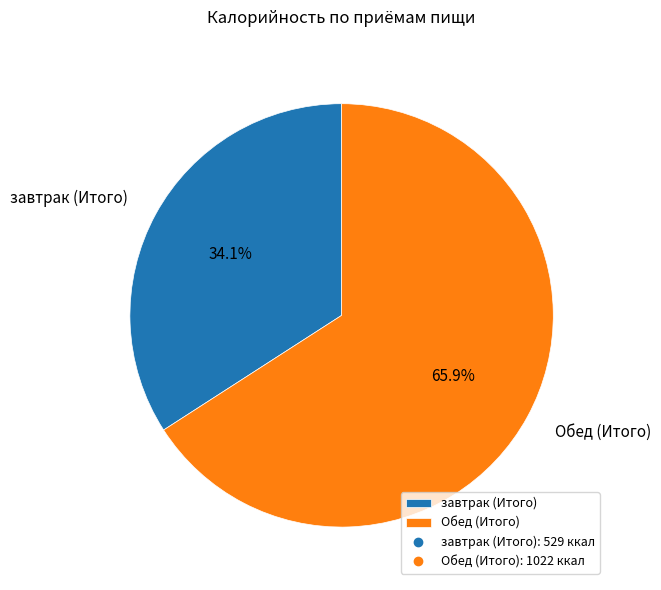

Is Обед (Итого) the majority of the pie?

Yes